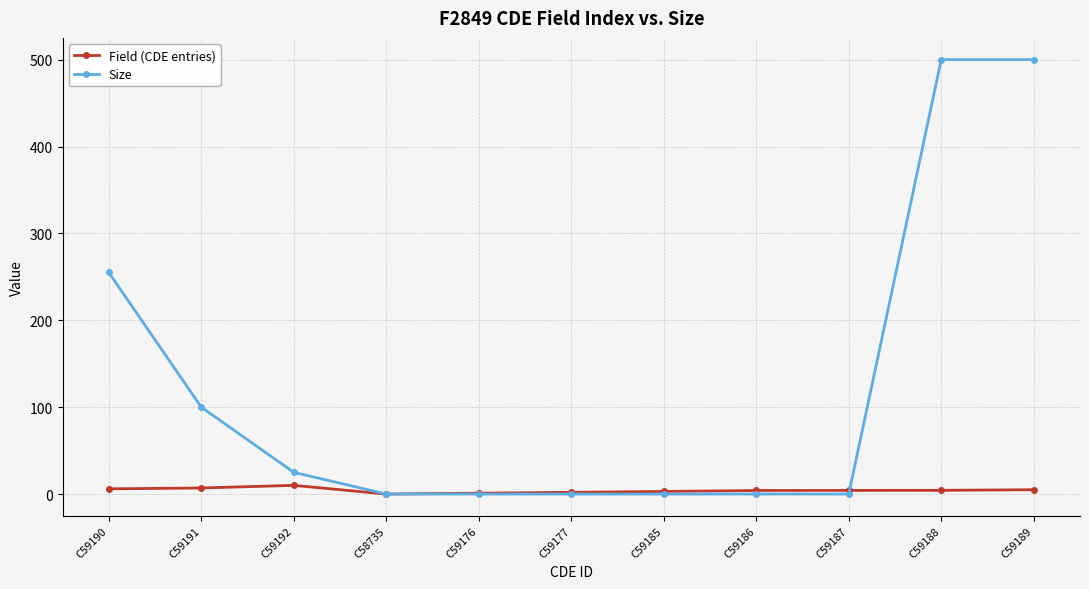

True or false: Size has a value of 255.2 at C59188.

False